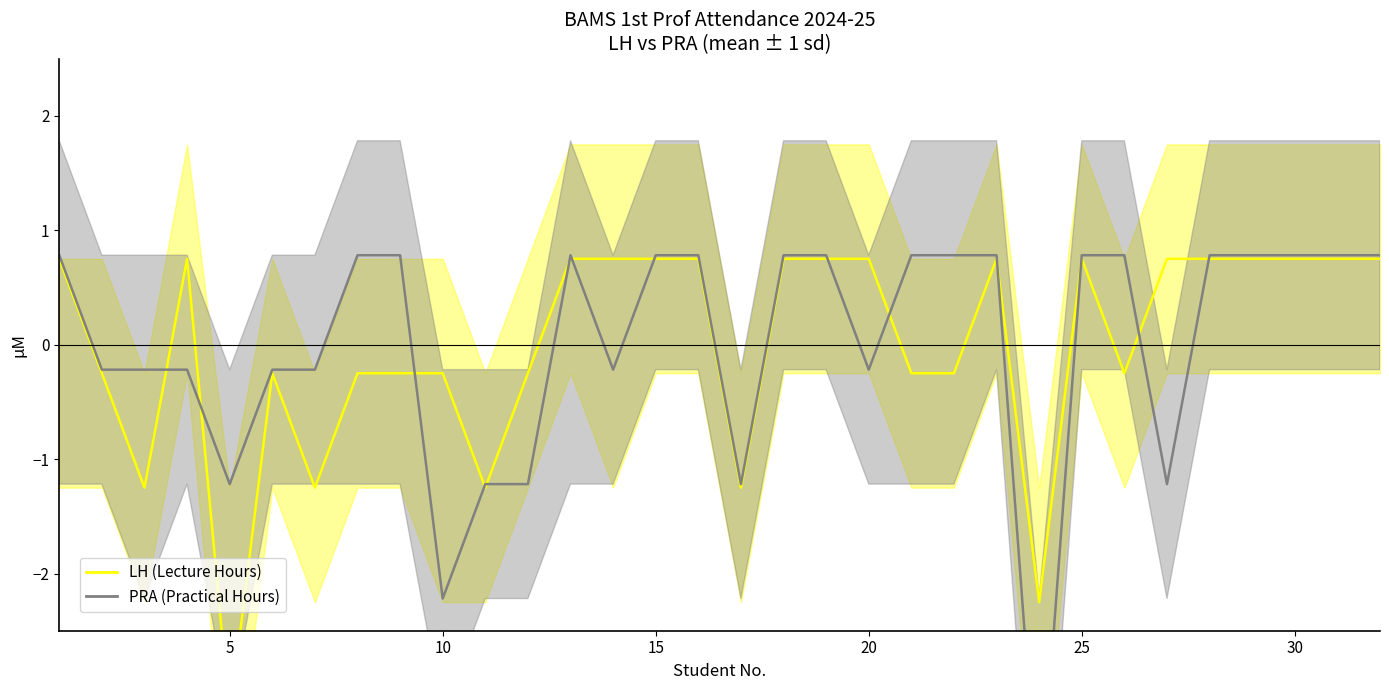

Reading left to right, extract all data points from this chart.

LH (Lecture Hours): 0.8	-0.2	-1.2	0.8	-3.2	-0.2	-1.2	-0.2	-0.2	-0.2	-1.2	-0.2	0.8	0.8	0.8	0.8	-1.2	0.8	0.8	0.8	-0.2	-0.2	0.8	-2.2	0.8	-0.2	0.8	0.8	0.8	0.8	0.8	0.8
PRA (Practical Hours): 0.8	-0.2	-0.2	-0.2	-1.2	-0.2	-0.2	0.8	0.8	-2.2	-1.2	-1.2	0.8	-0.2	0.8	0.8	-1.2	0.8	0.8	-0.2	0.8	0.8	0.8	-4.2	0.8	0.8	-1.2	0.8	0.8	0.8	0.8	0.8